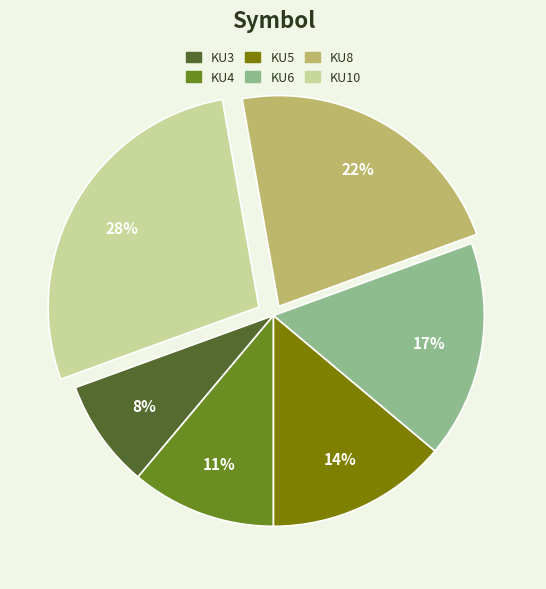

Is there any slice that represents more than half of the pie?

No